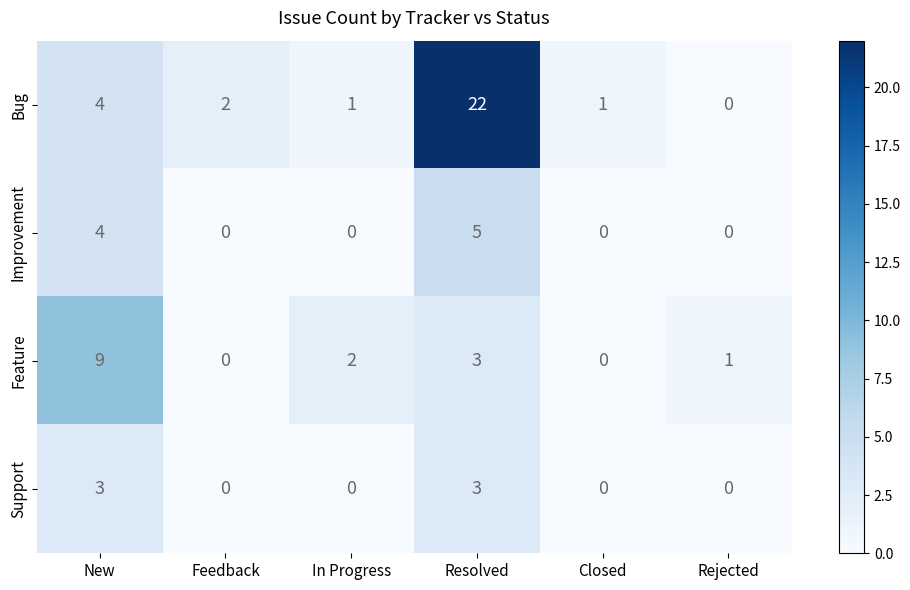

Which series changed the most between In Progress and Closed?

Feature